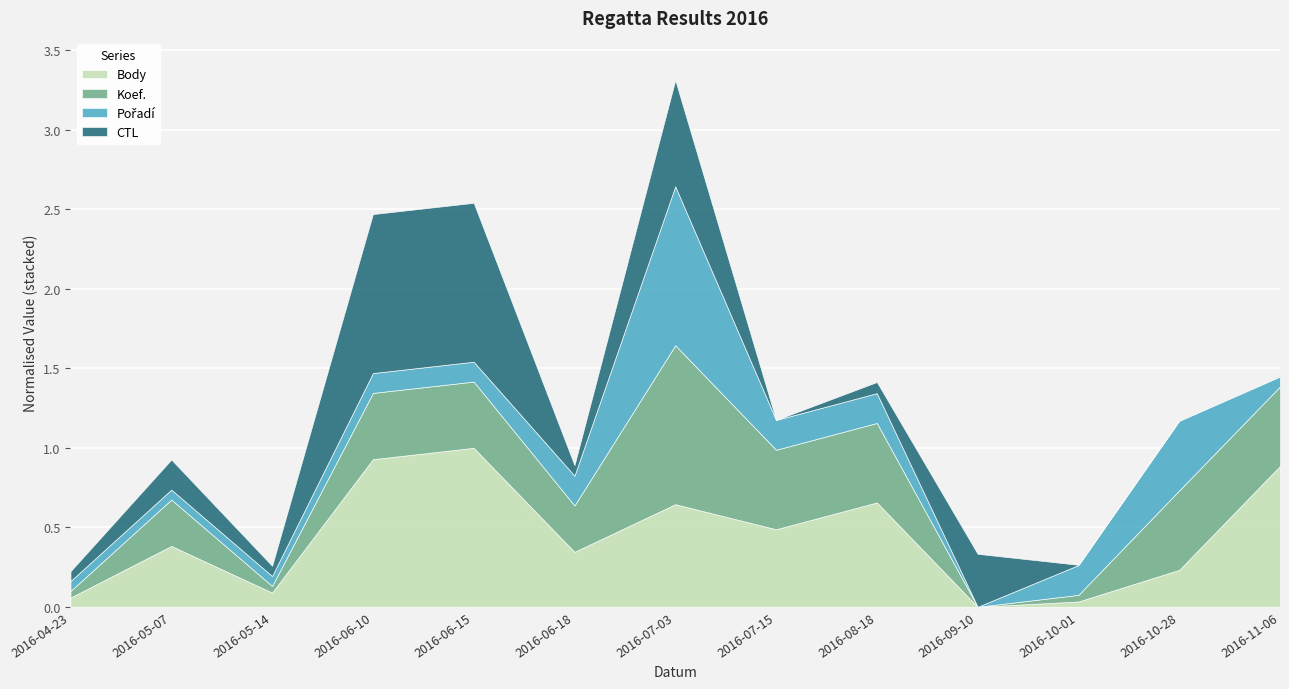

How many lines are shown in the chart?

4